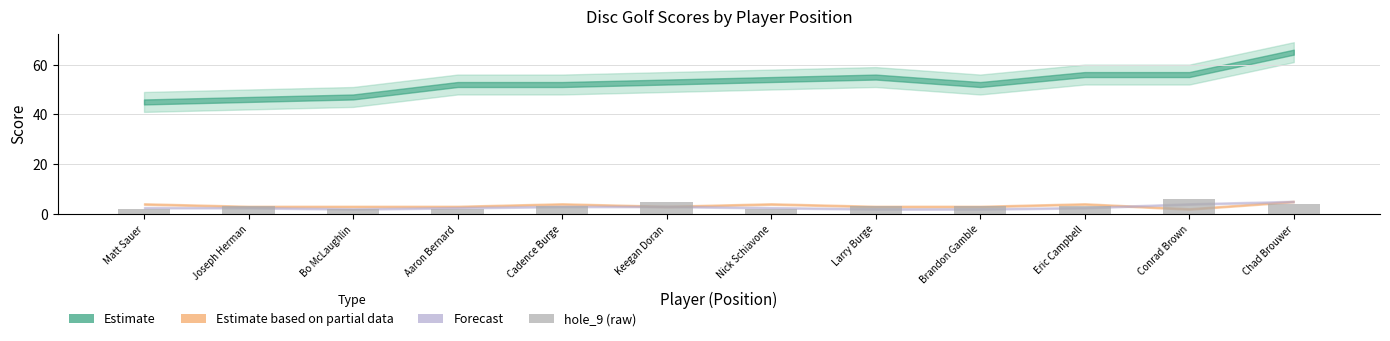

Is it true that the value at Nick Schiavone is 2?

True